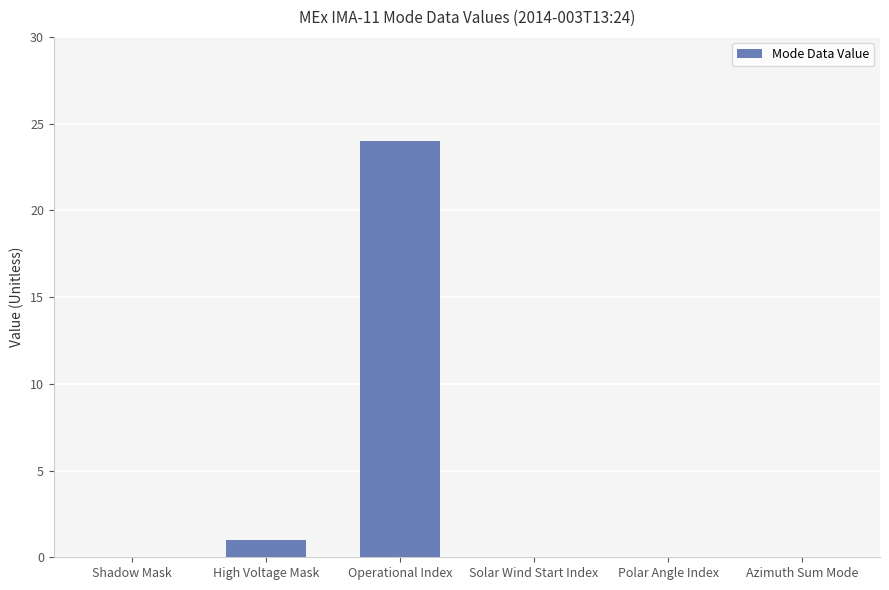

How many categories are shown in the chart?

6